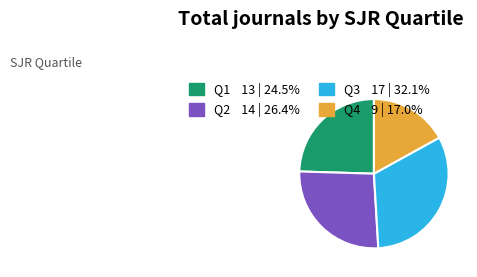

Rank the categories by value from highest to lowest.

Q3, Q2, Q1, Q4